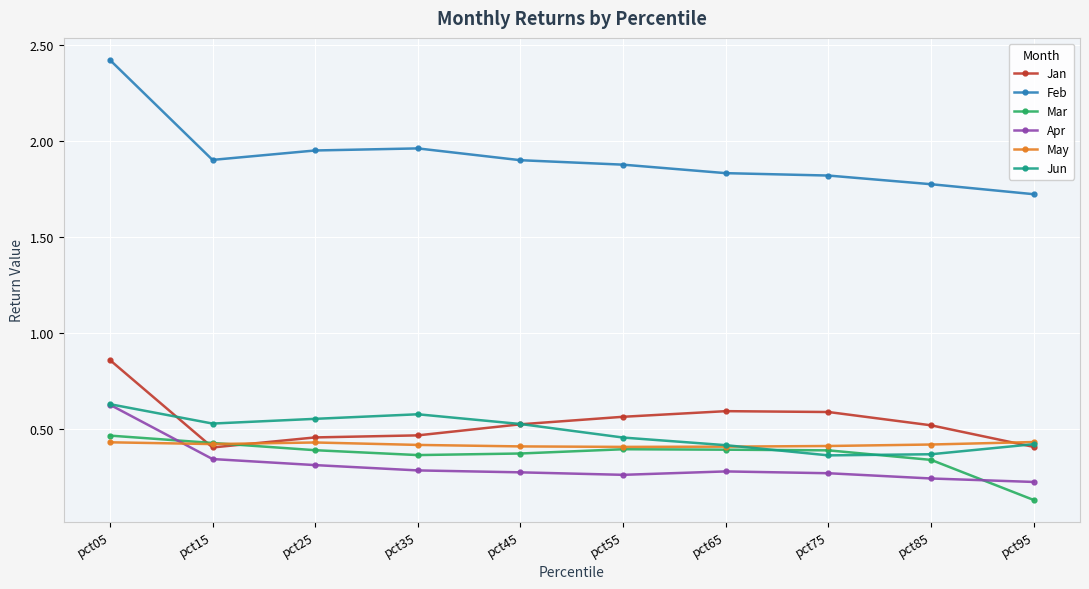

How many Jan values are between 0 and 1?

10